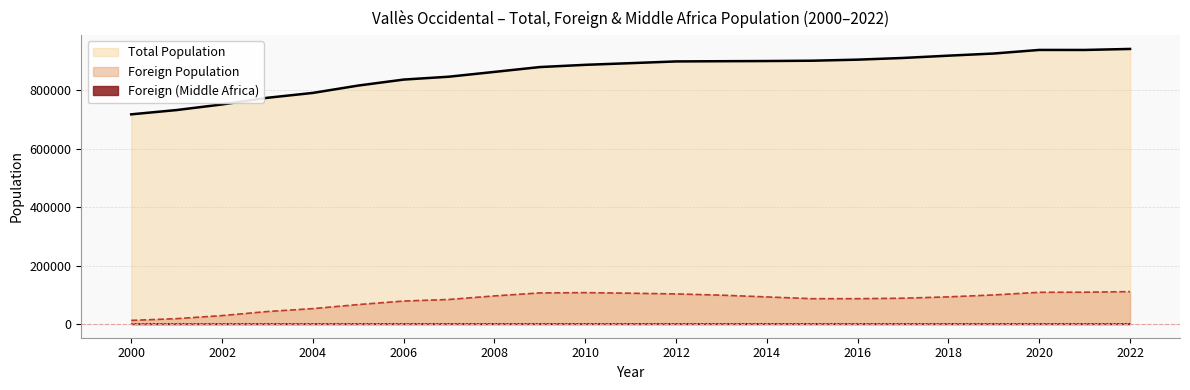

Which series has the largest total across all categories?

Total Population